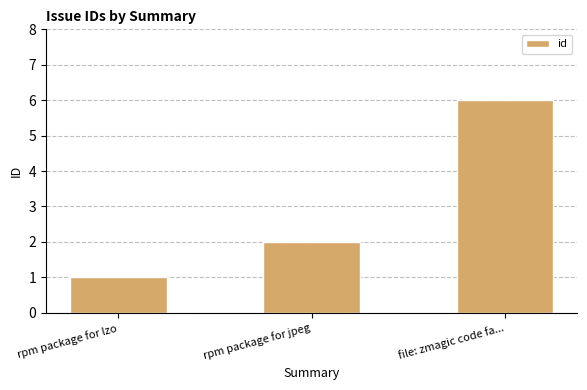

At which label is the value closest to 3?

rpm package for jpeg